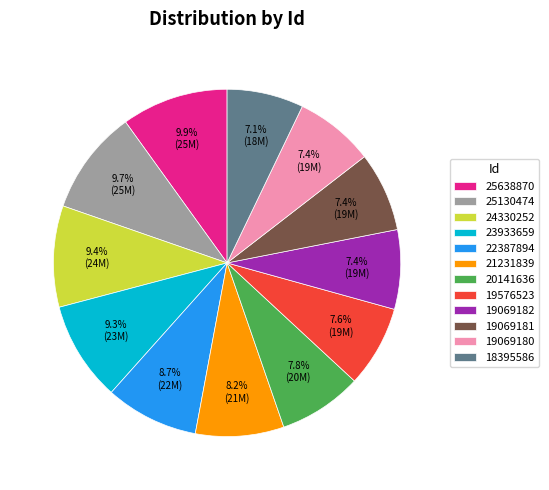

What is the ratio of the value at 24330252 to the value at 23933659?

1.0